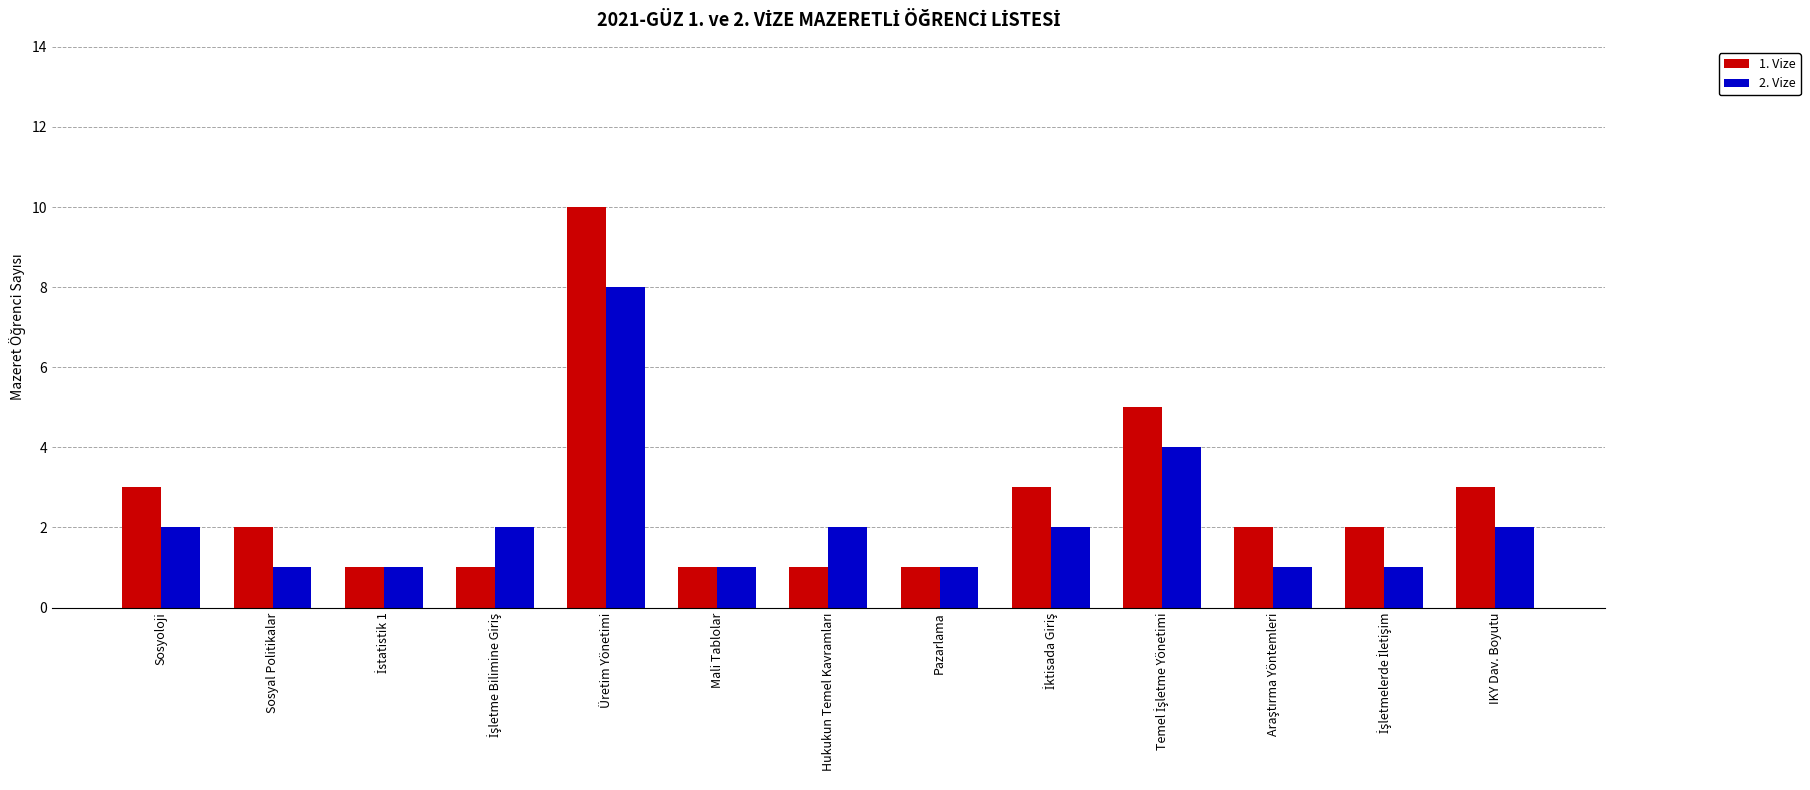

Reading right to left, list all the values displayed in this chart.

1. Vize: 3	2	2	5	3	1	1	1	10	1	1	2	3
2. Vize: 2	1	1	4	2	1	2	1	8	2	1	1	2